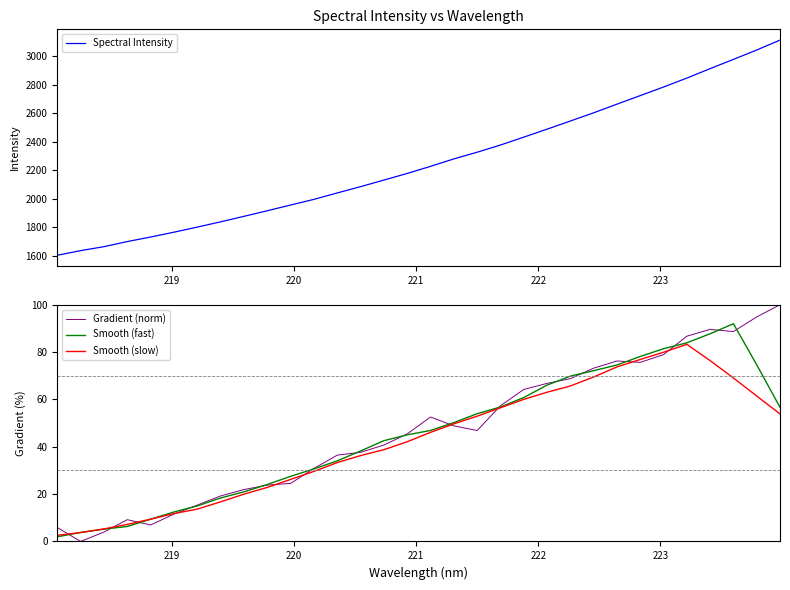

How many data points in Spectral Intensity are less than 2228?

16